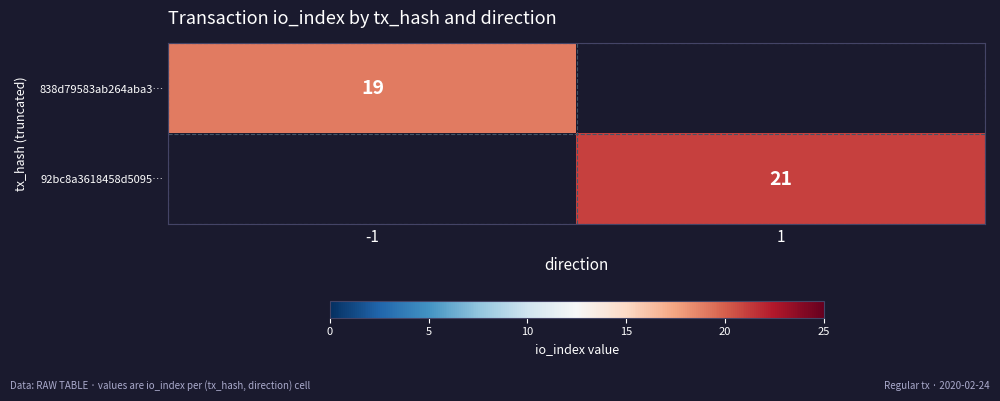

Is the value of 838d79583ab264aba3… at -1 greater than the value of 92bc8a3618458d5095… at 1?

No